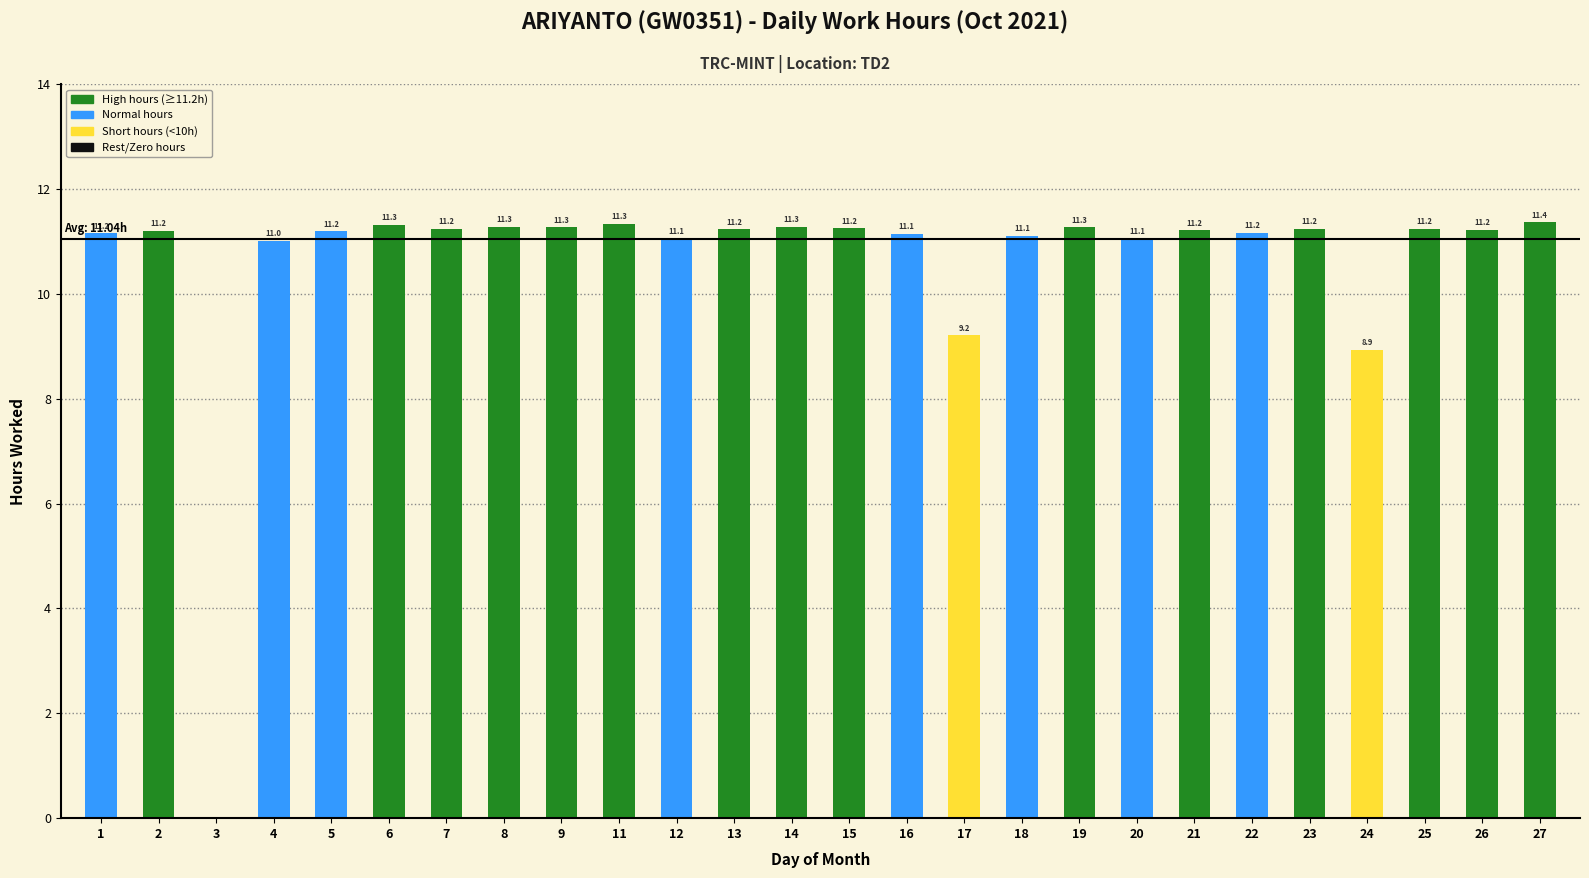

The value at 13 is 18.0. True or false?

False